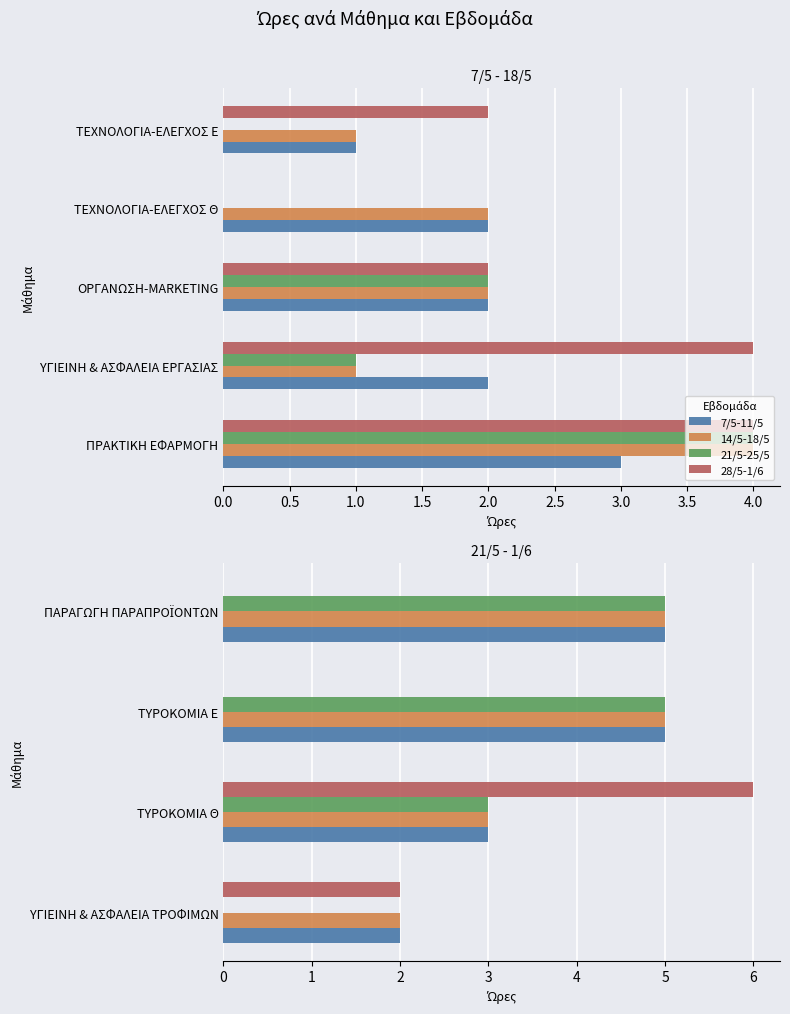

How many bars are there in each group?

4